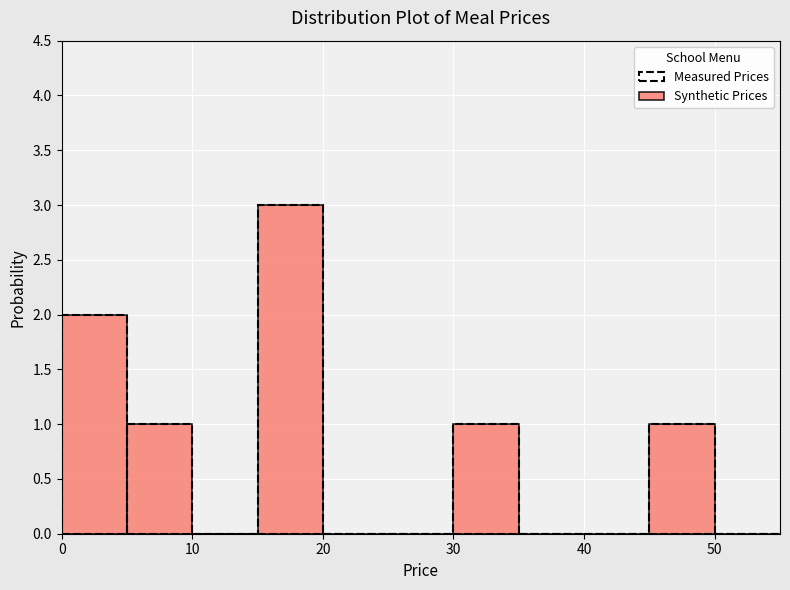

Reading left to right, list every bar in this chart as the range it spans on the x-axis followed by its height. The values are not printed on the chart, so give them approximately, as read against the axis.

0 to 5: 2
5 to 10: 1
10 to 15: 0
15 to 20: 3
20 to 25: 0
25 to 30: 0
30 to 35: 1
35 to 40: 0
40 to 45: 0
45 to 50: 1
50 to 55: 0